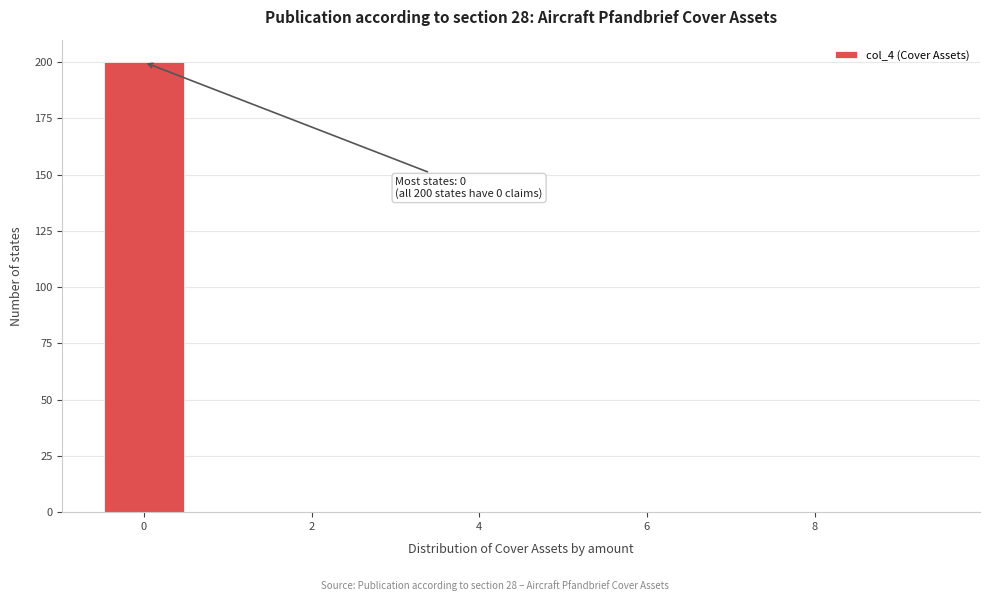

Over which range of the x-axis is the bar tallest?

-0.5 to 0.5